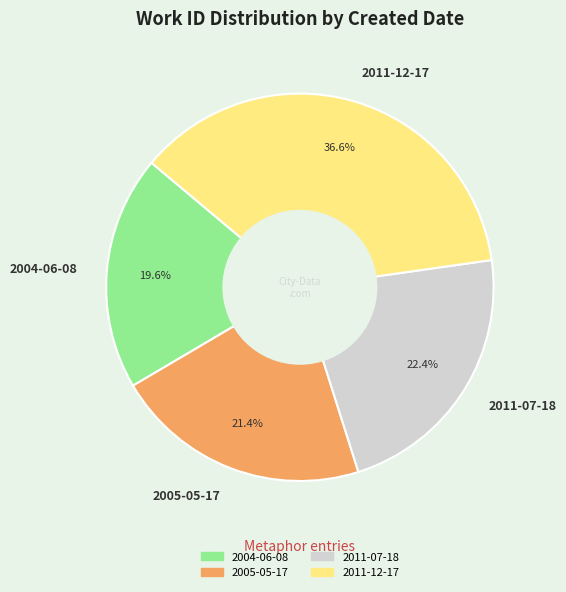

Is the sum of 2004-06-08 and 2005-05-17 greater than half?

No